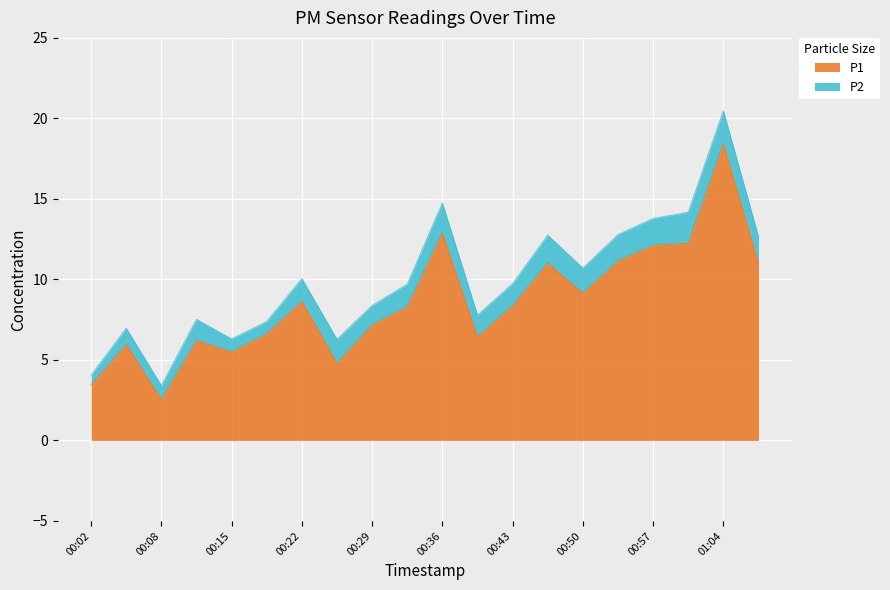

Does the chart display data point markers on the line(s)?

No